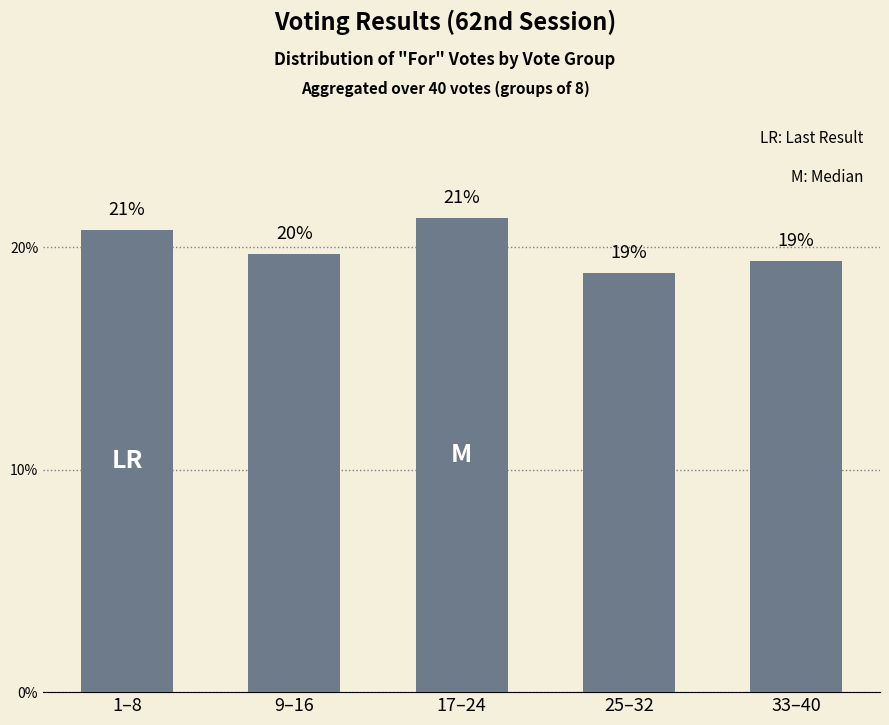

Are the bars horizontal?

No